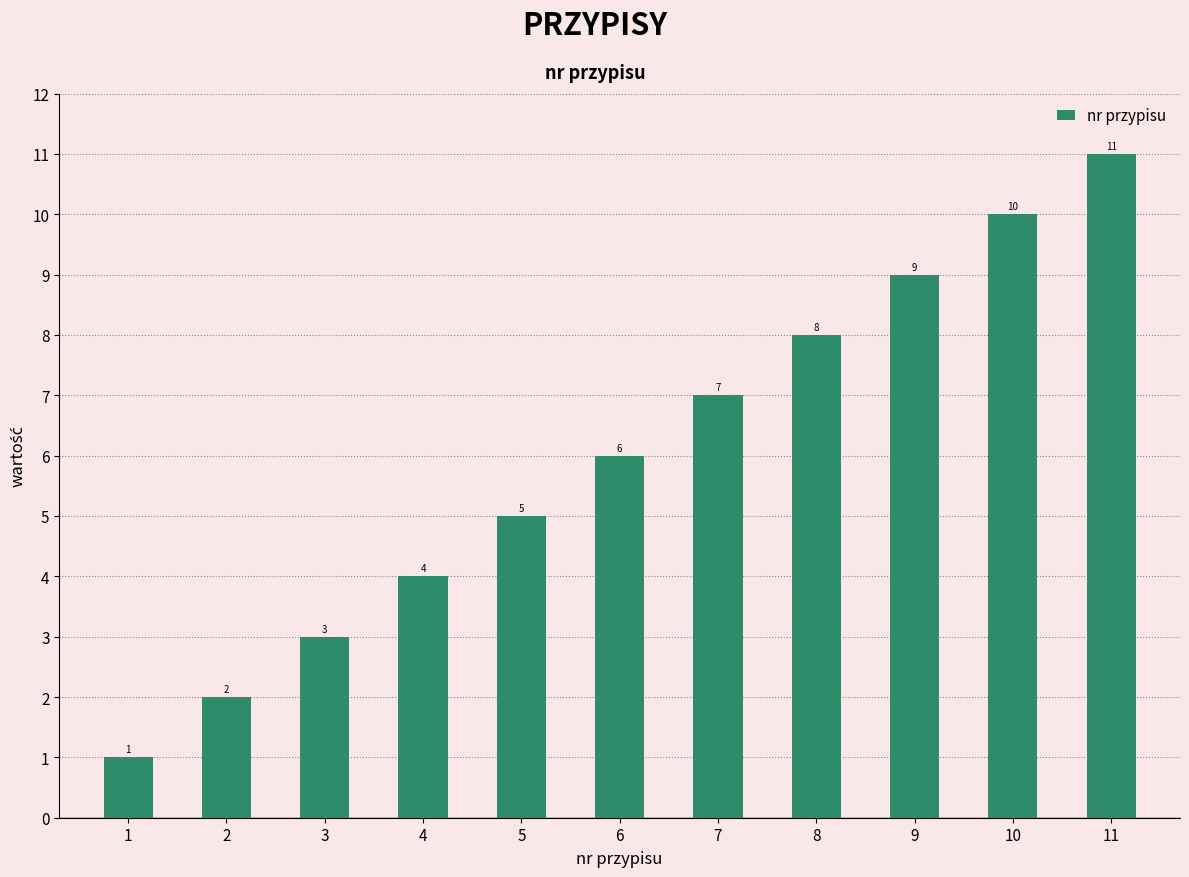

At which category does the chart reach its peak across all series?

11